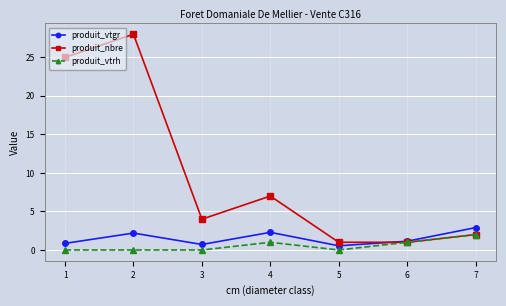

True or false: produit_vtgr has more than 2 points higher than both neighbors.

False